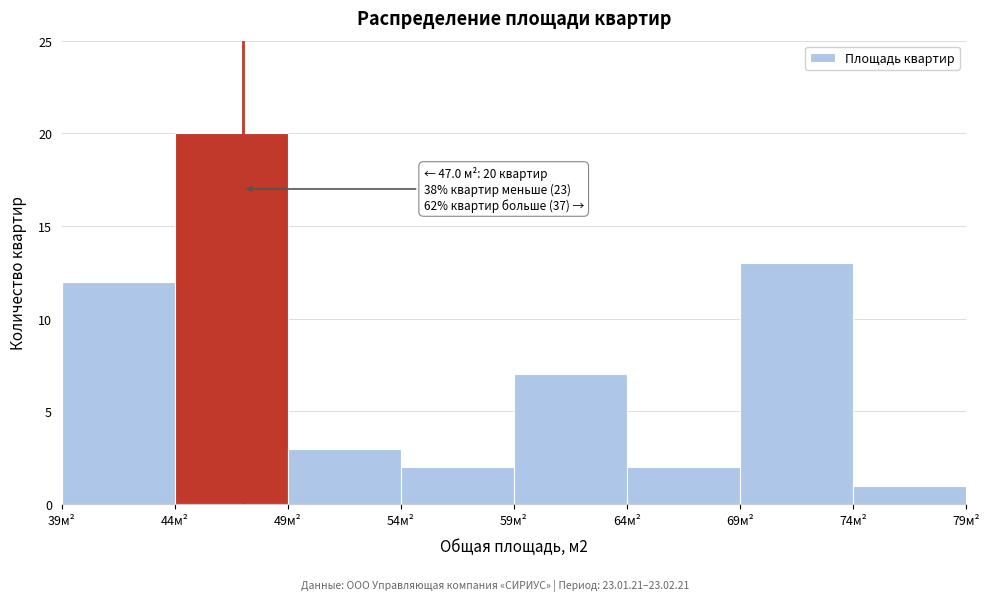

Which range on the x-axis has the tallest bar?

44 to 49